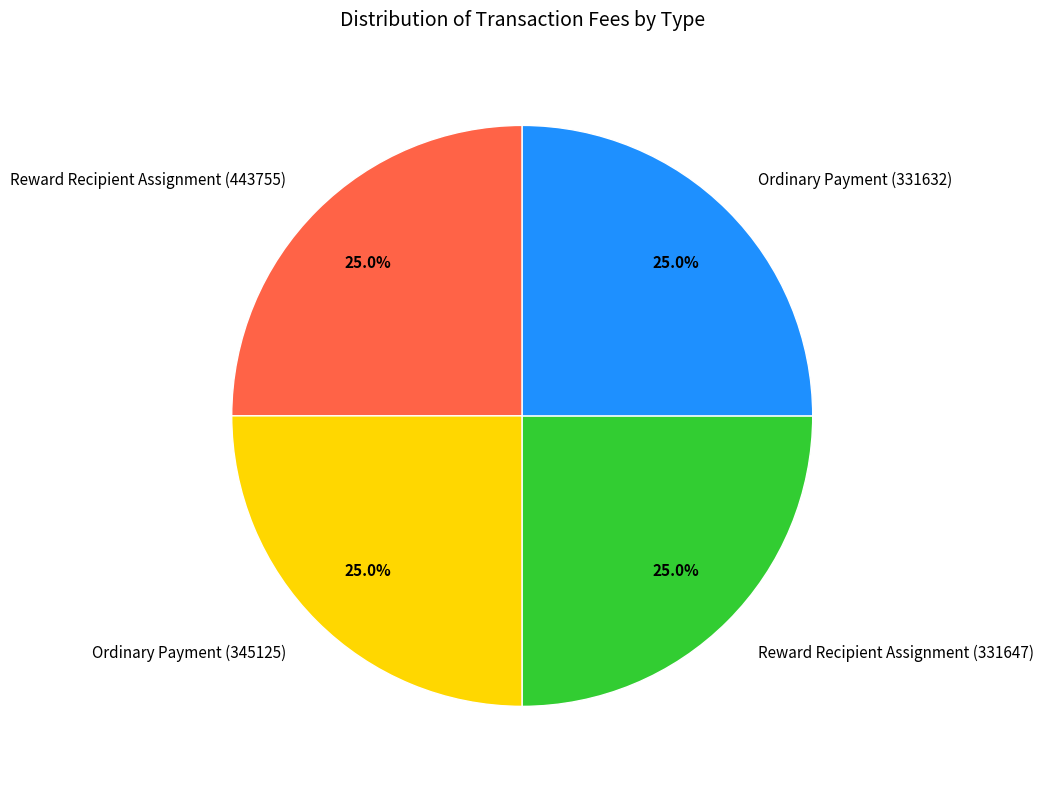

Count the number of slices in the pie.

4